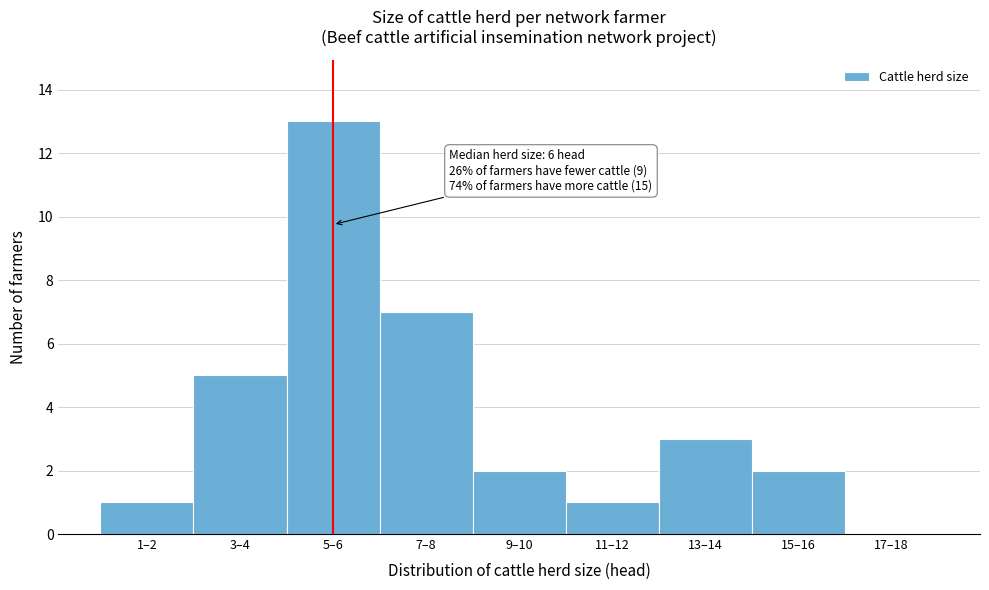

Reading right to left, list all the values displayed in this chart.

17–18=0	15–16=2	13–14=3	11–12=1	9–10=2	7–8=7	5–6=13	3–4=5	1–2=1